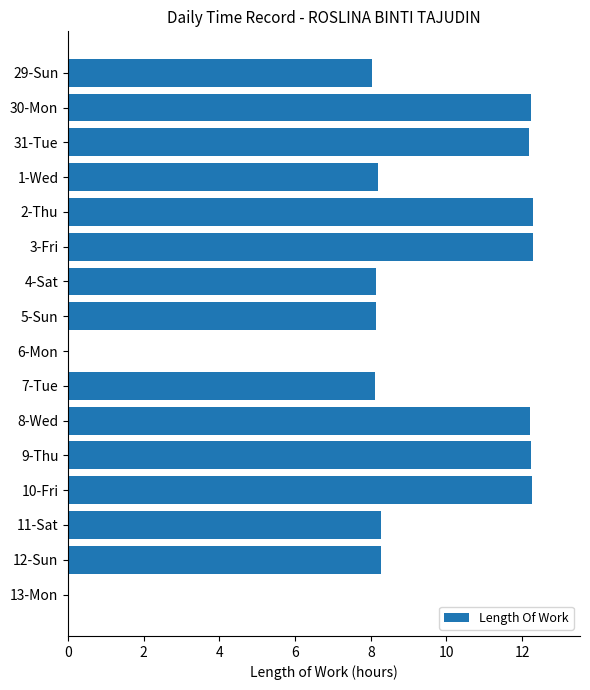

Which has a higher value, 5-Sun or 13-Mon?

5-Sun